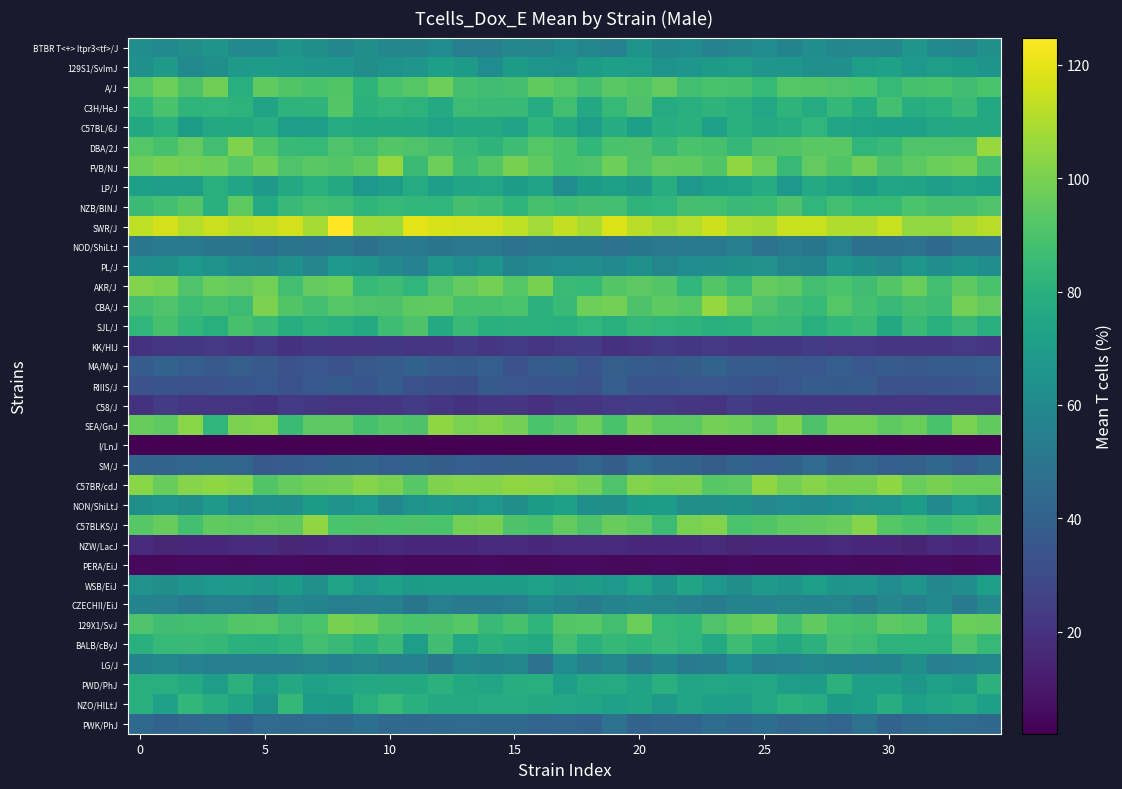

What is the smallest value displayed?

2.0